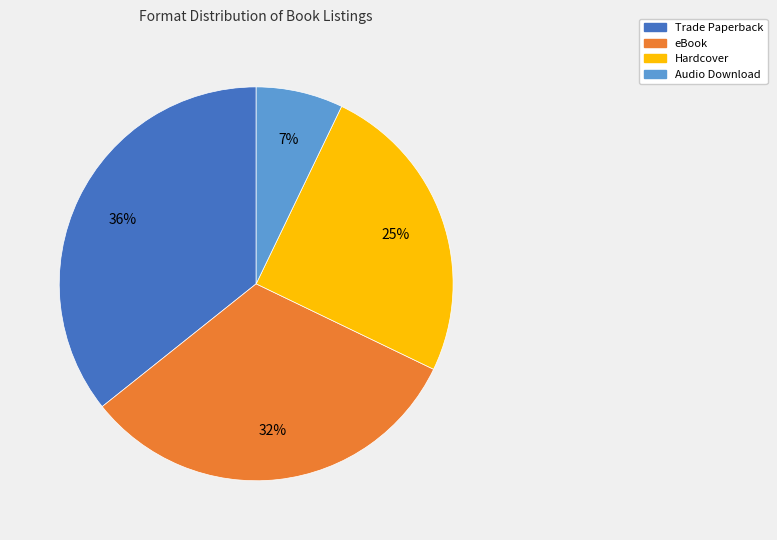

Between Trade Paperback and Audio Download, which is larger?

Trade Paperback